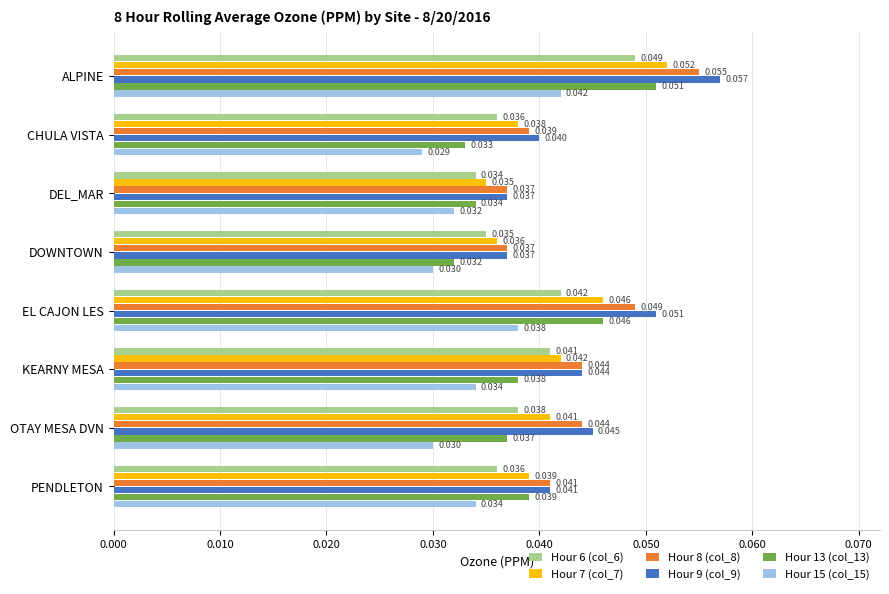

Is the value of Hour 13 (col_13) at DEL_MAR greater than the value of Hour 15 (col_15) at ALPINE?

No